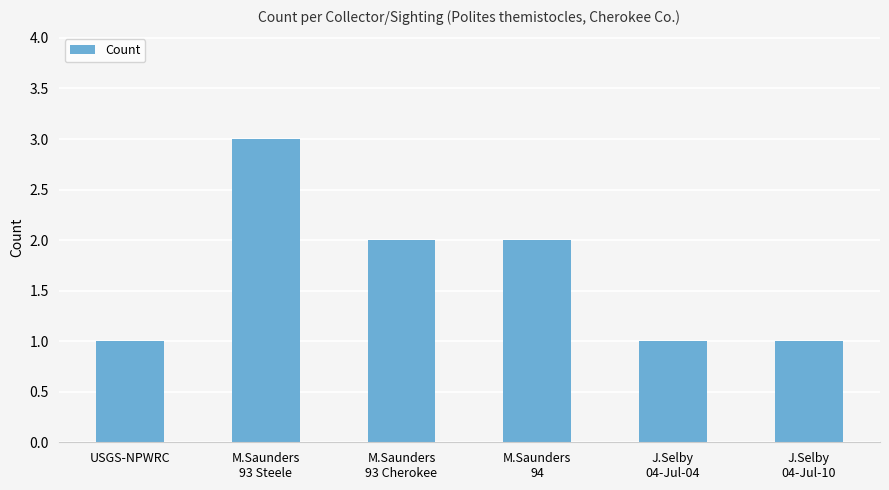

At which label does the data first exceed 2?

M.Saunders
93 Steele